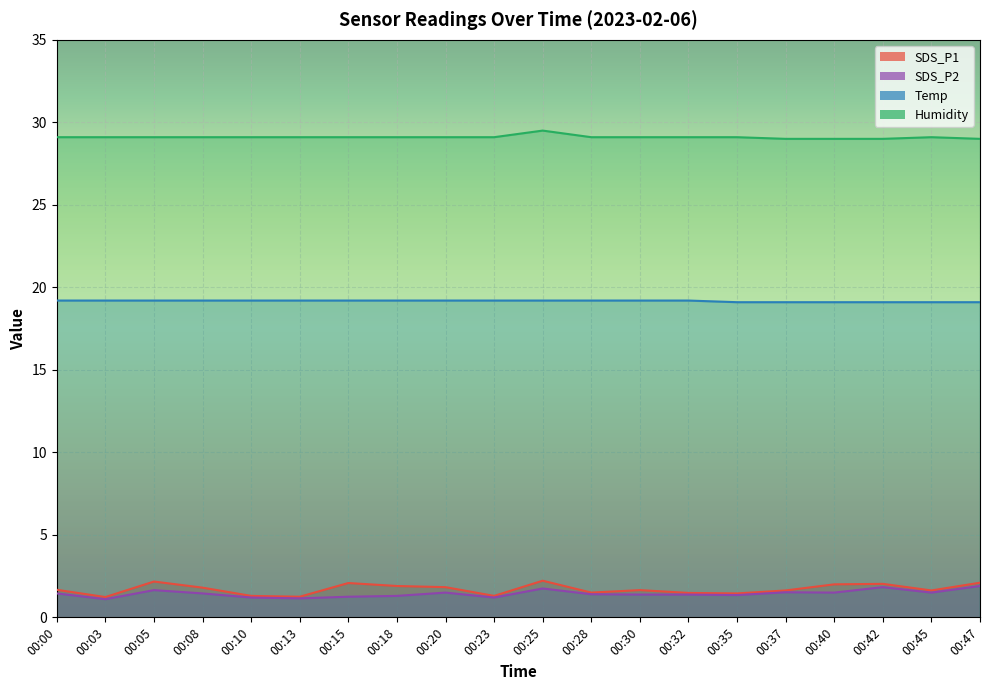

What is the difference between the highest and lowest values at 00:42?

27.2